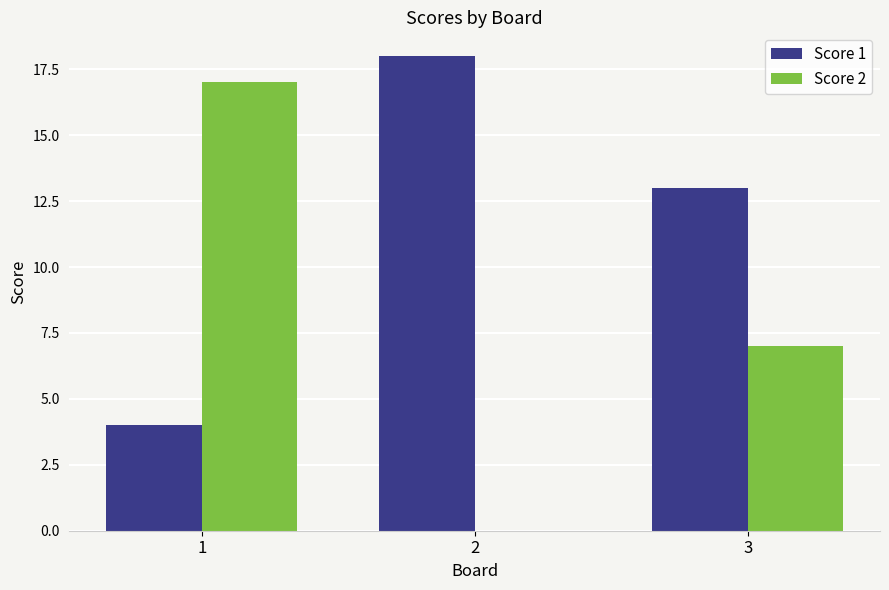

Is the value of Score 2 at 2 greater than the value of Score 1 at 2?

No